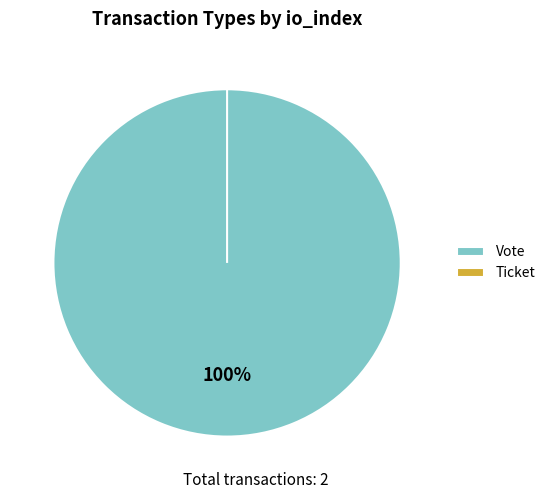

How many slices are in this pie chart?

2